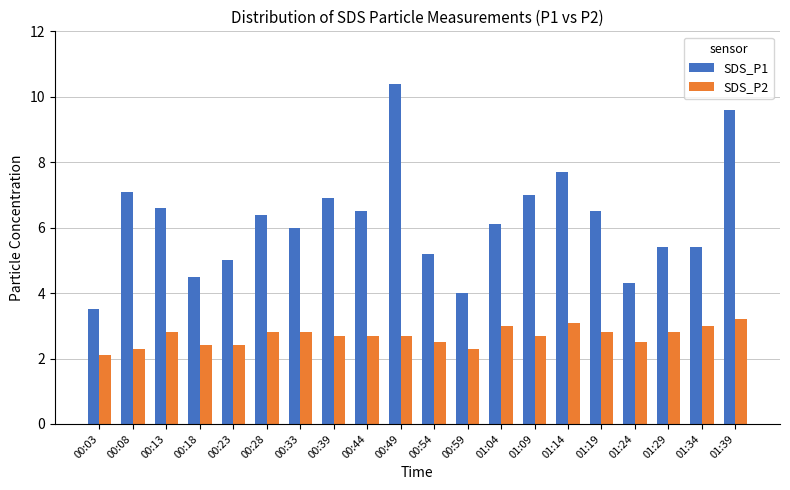

Reading left to right, transcribe all the data shown in this chart.

SDS_P1: 00:03=3.5	00:08=7.1	00:13=6.6	00:18=4.5	00:23=5.0	00:28=6.4	00:33=6.0	00:39=6.9	00:44=6.5	00:49=10.4	00:54=5.2	00:59=4.0	01:04=6.1	01:09=7.0	01:14=7.7	01:19=6.5	01:24=4.3	01:29=5.4	01:34=5.4	01:39=9.6
SDS_P2: 00:03=2.1	00:08=2.3	00:13=2.8	00:18=2.4	00:23=2.4	00:28=2.8	00:33=2.8	00:39=2.7	00:44=2.7	00:49=2.7	00:54=2.5	00:59=2.3	01:04=3.0	01:09=2.7	01:14=3.1	01:19=2.8	01:24=2.5	01:29=2.8	01:34=3.0	01:39=3.2